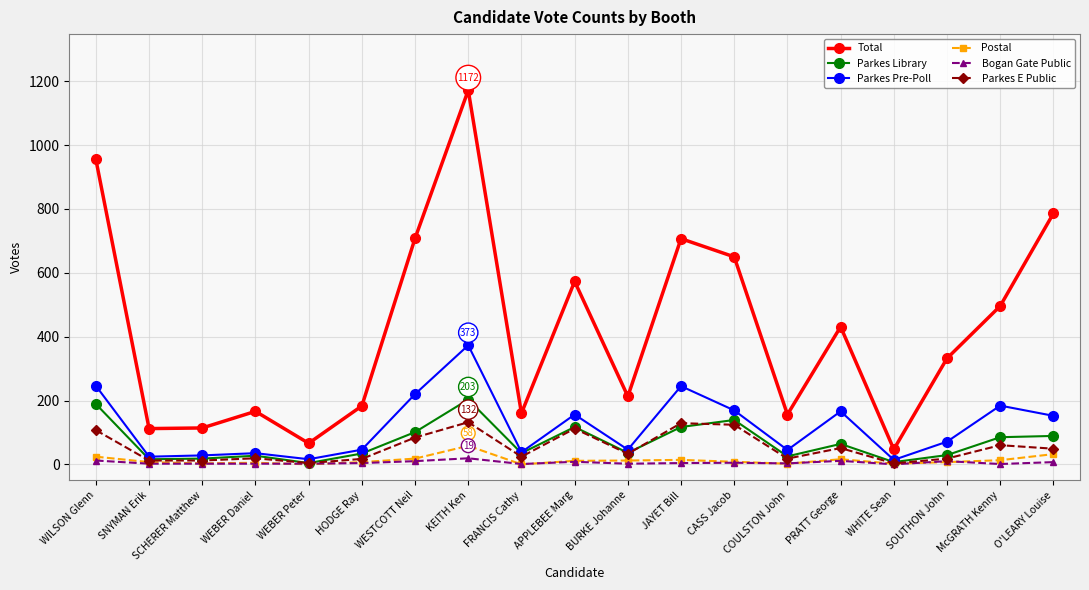

True or false: Parkes Library and Parkes E Public cross at least once.

True